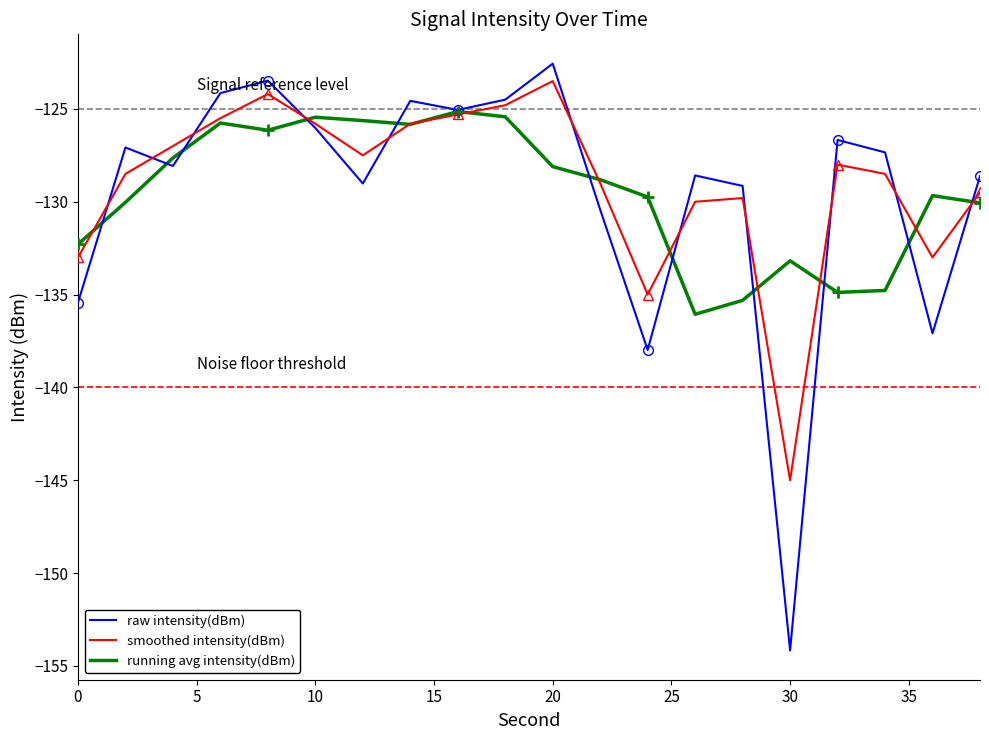

What is the difference between the maximum and second lowest values in the smoothed intensity(dBm) series?

11.5